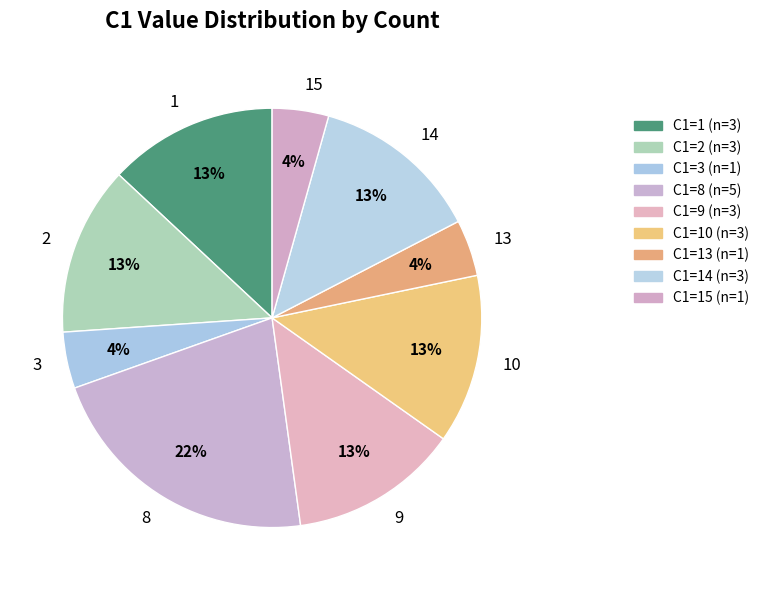

How many slices are in this pie chart?

9